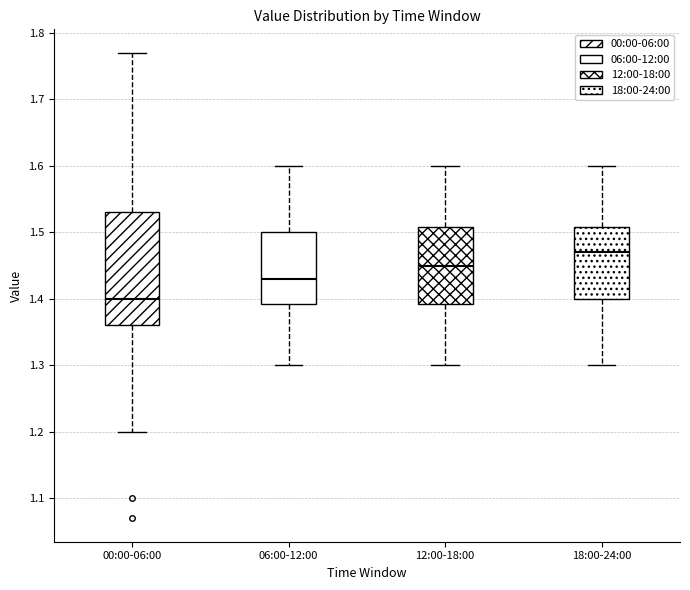

Where is the lower edge of the box for 12:00-18:00 on the y-axis? The values are not printed on the chart, so give them approximately, as read against the axis.

1.39